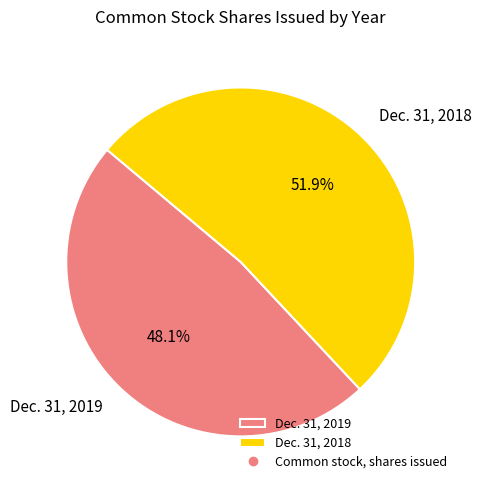

Is there a majority slice in this chart?

Yes